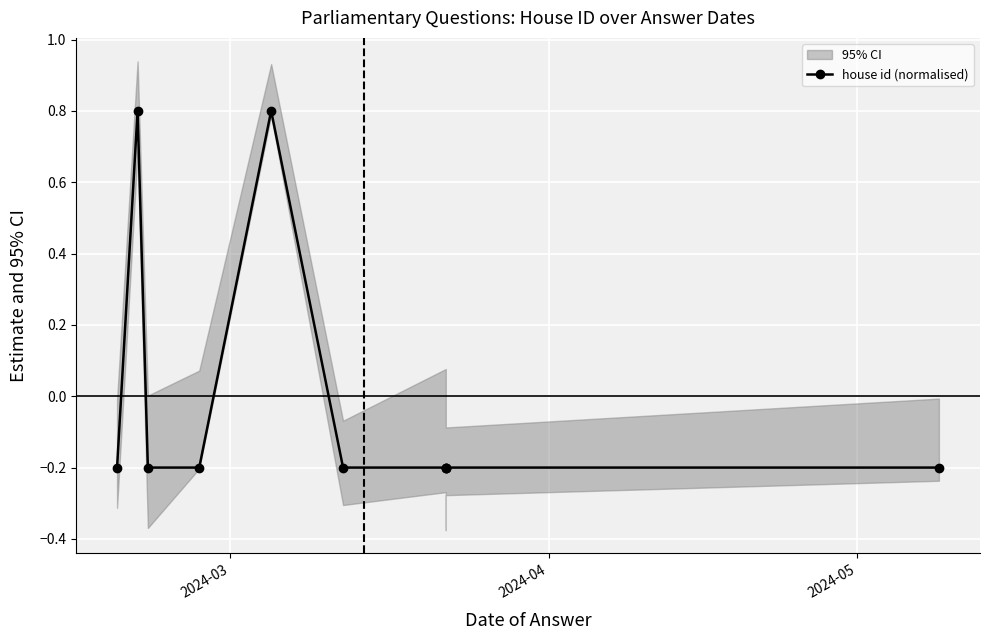

How many positive values are there?

2